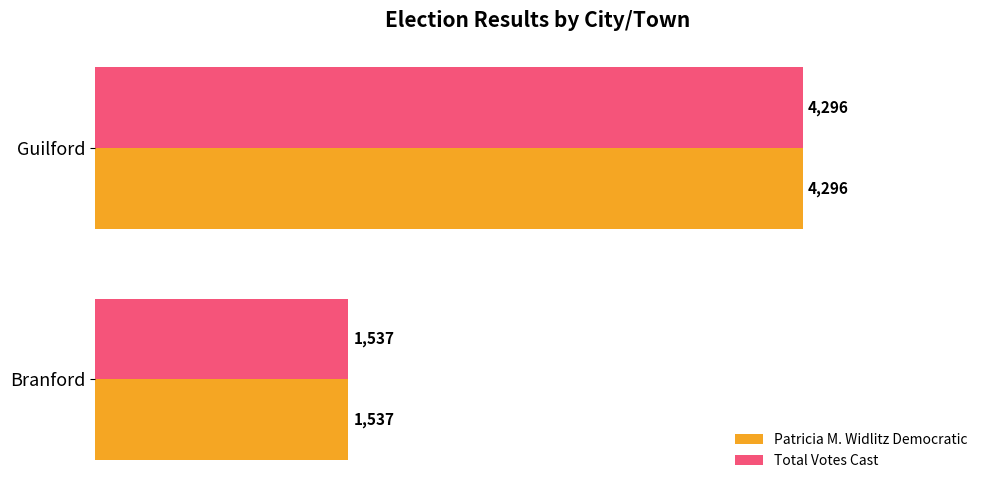

What is the sum of the Patricia M. Widlitz Democratic values at Branford and Guilford?

5833